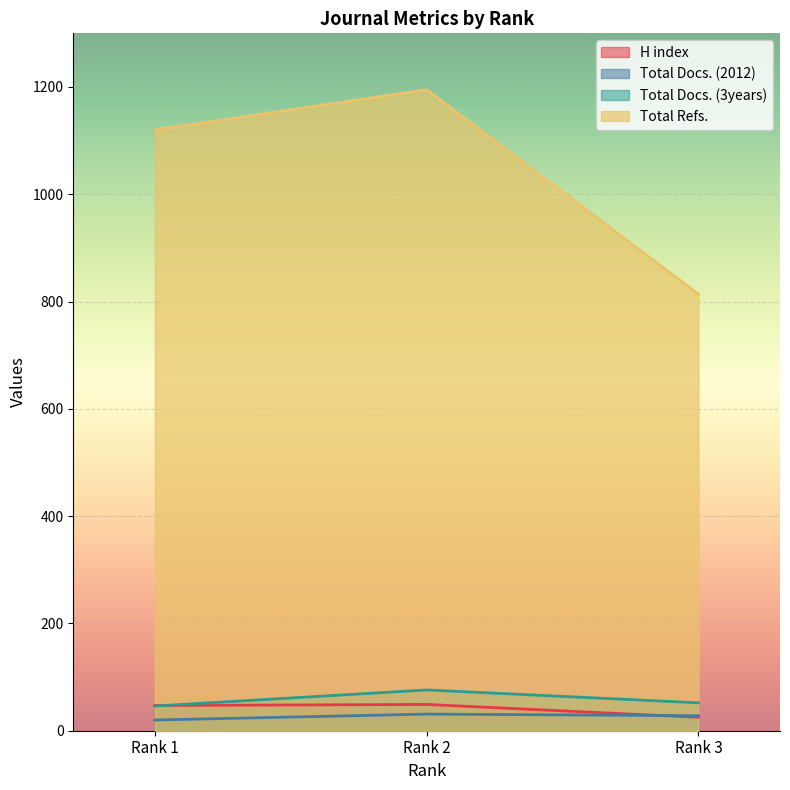

The value of H index at Rank 1 is 27. True or false?

False